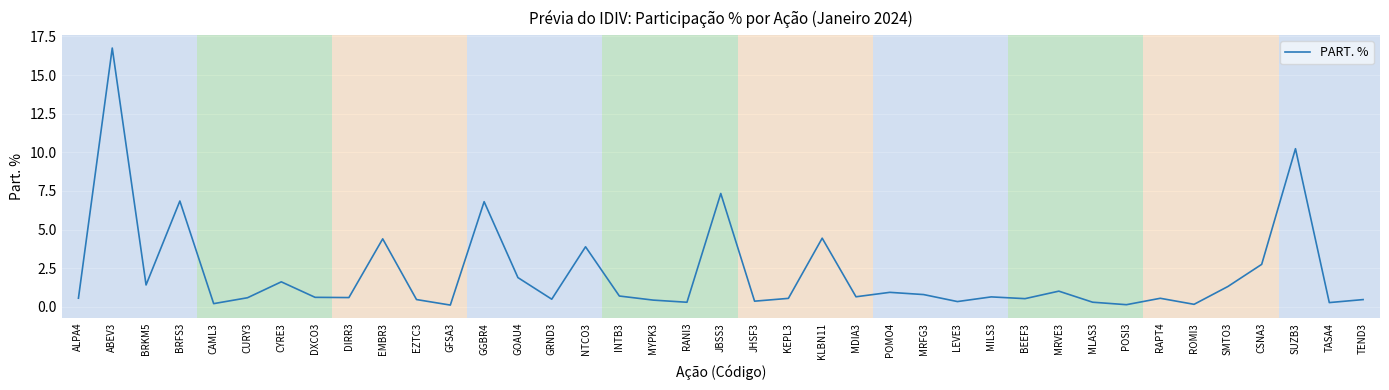

What is the sum of the values at ROMI3 and EZTC3?

0.6